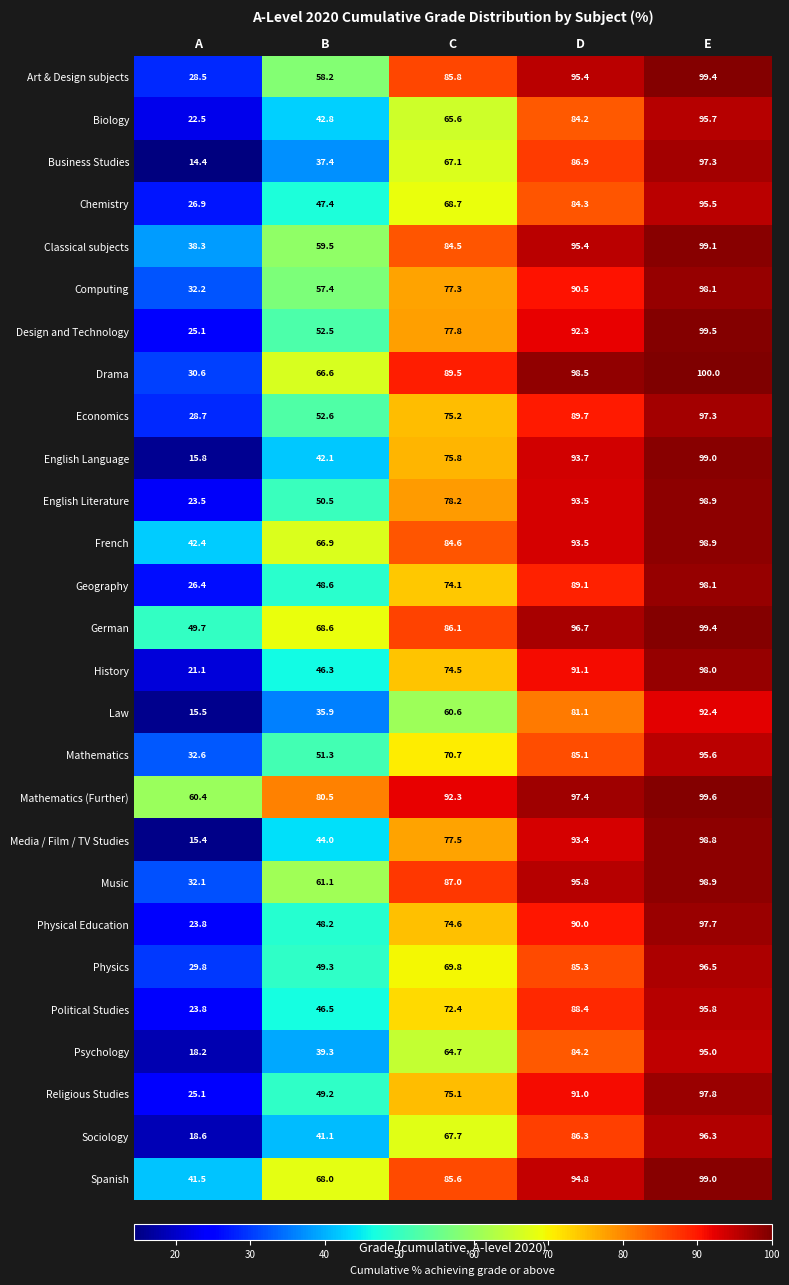

How many data points does each series have?

5